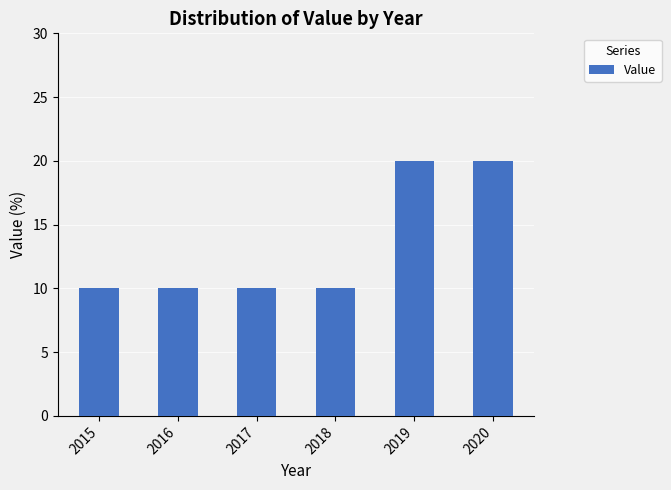

Are the bars grouped side by side (vs. stacked)?

No